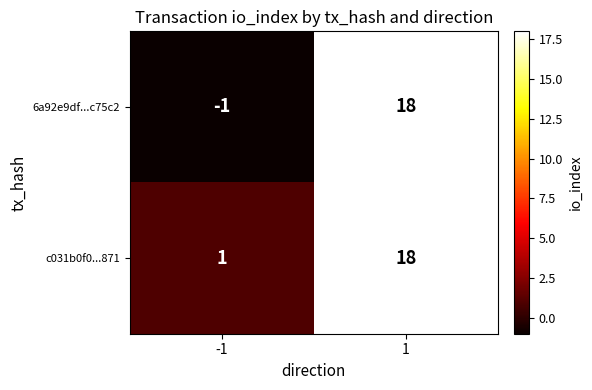

What is the average value of the c031b0f0...871 series?

10